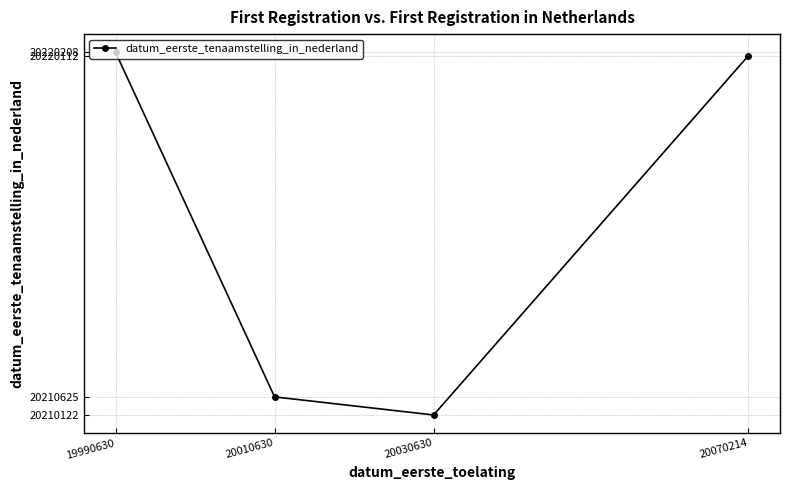

What value does the data have at 20010630?

20210625